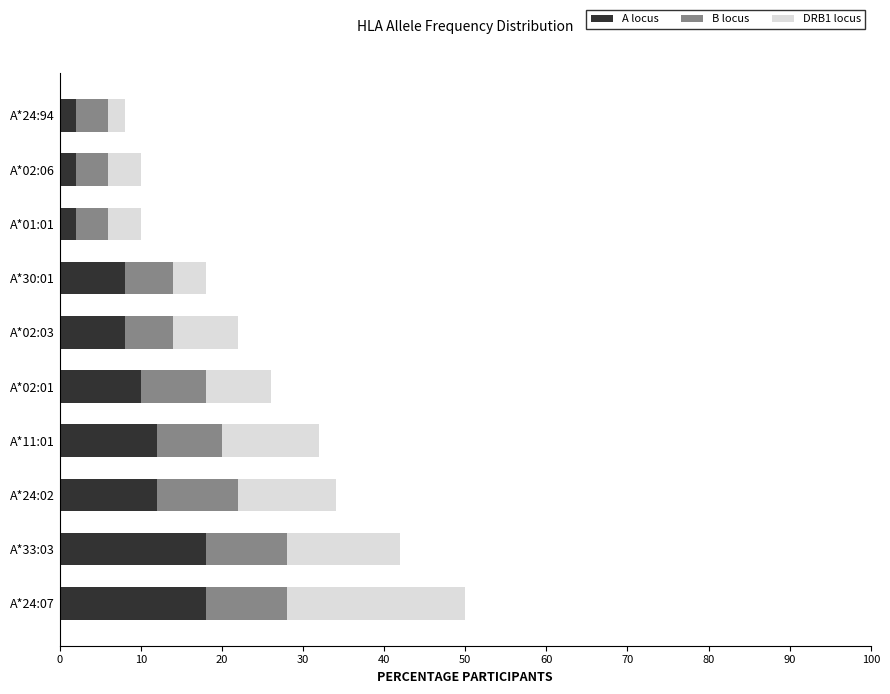

Count the A locus values in the range 2 to 12.

8